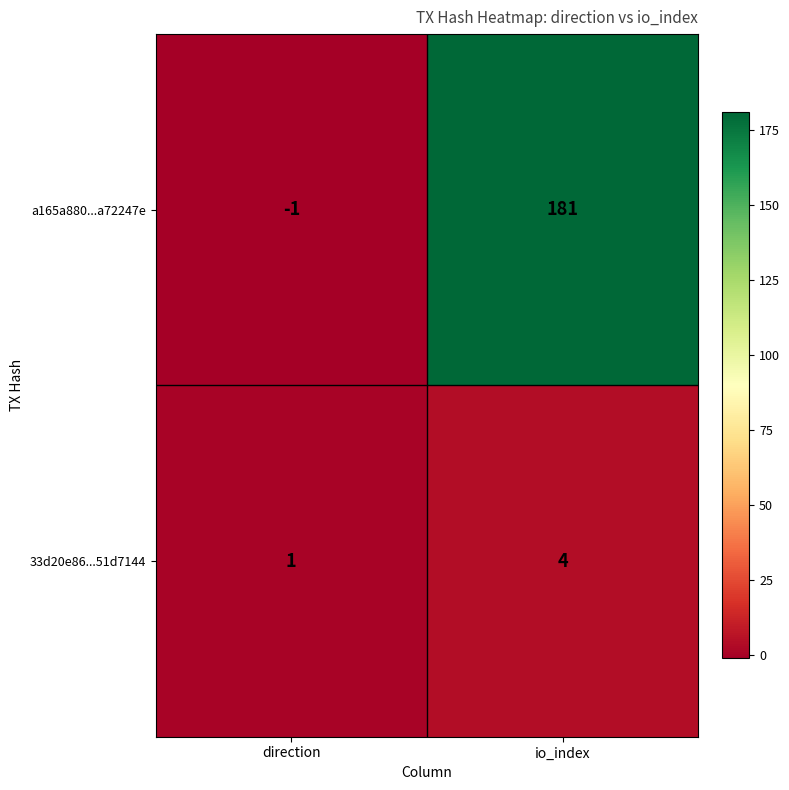

Is the value of a165a880...a72247e at direction greater than the value of 33d20e86...51d7144 at io_index?

No